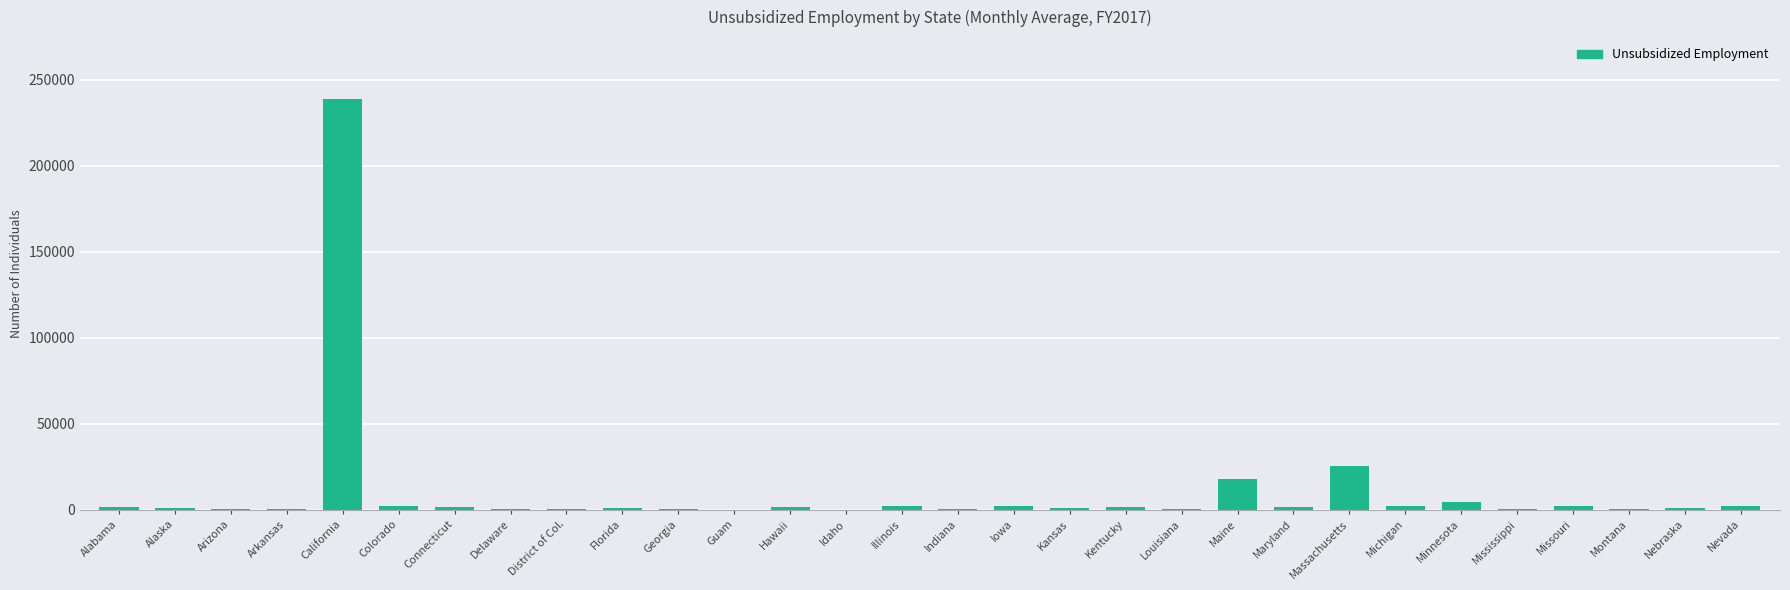

What is the maximum value shown in the chart?

239066